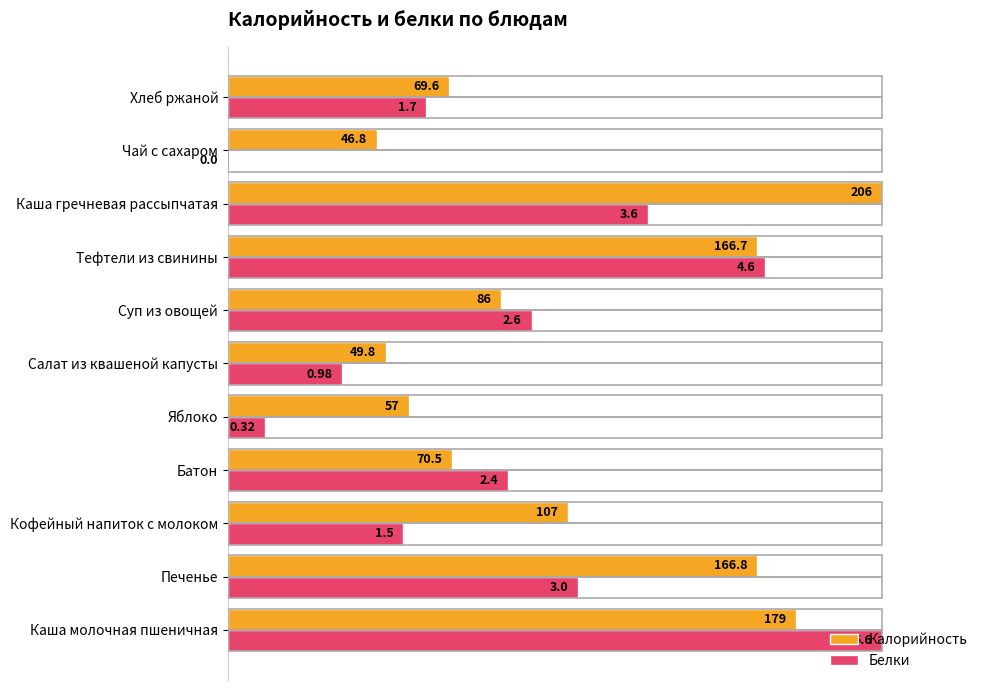

What are all the series names shown in the legend?

Калорийность, Белки